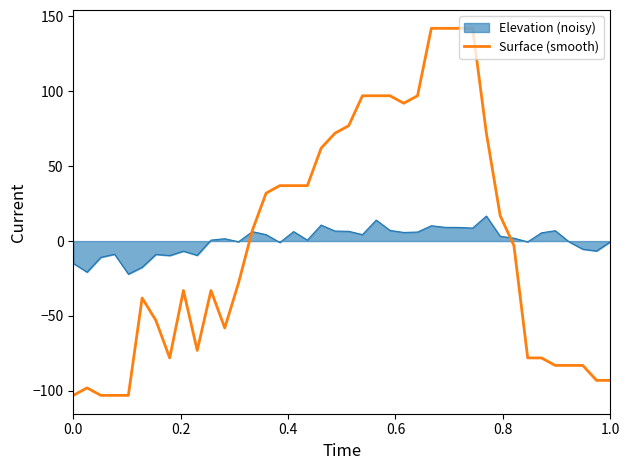

Rank the series by their maximum value, from highest to lowest.

Surface (smooth), Elevation (noisy)